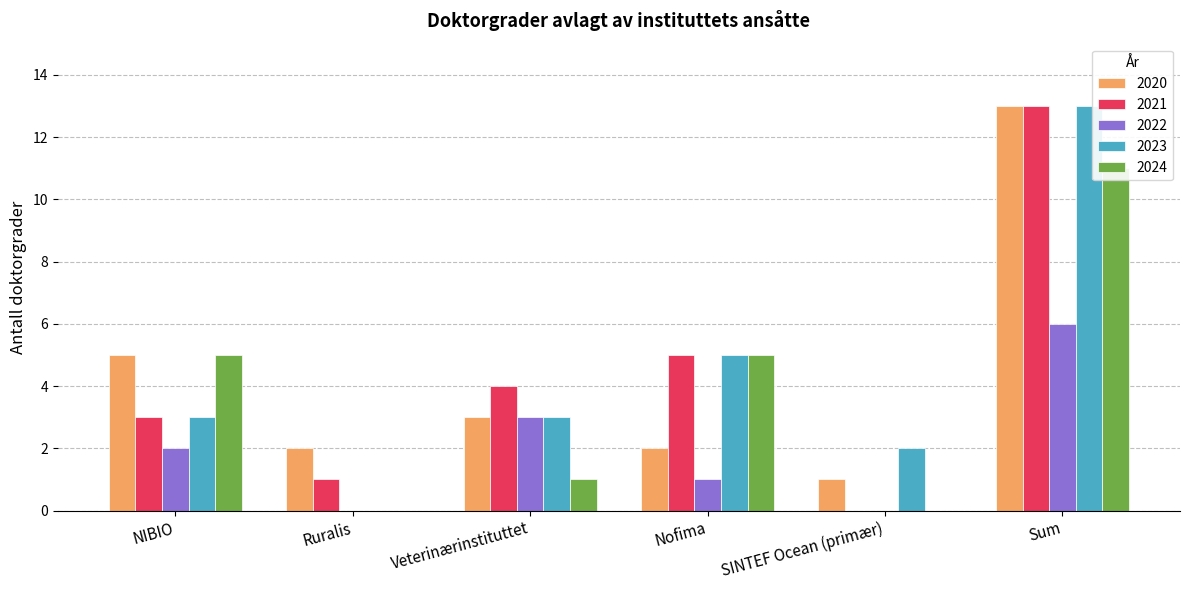

What is the label of the 2nd bar from the right?

SINTEF Ocean (primær)